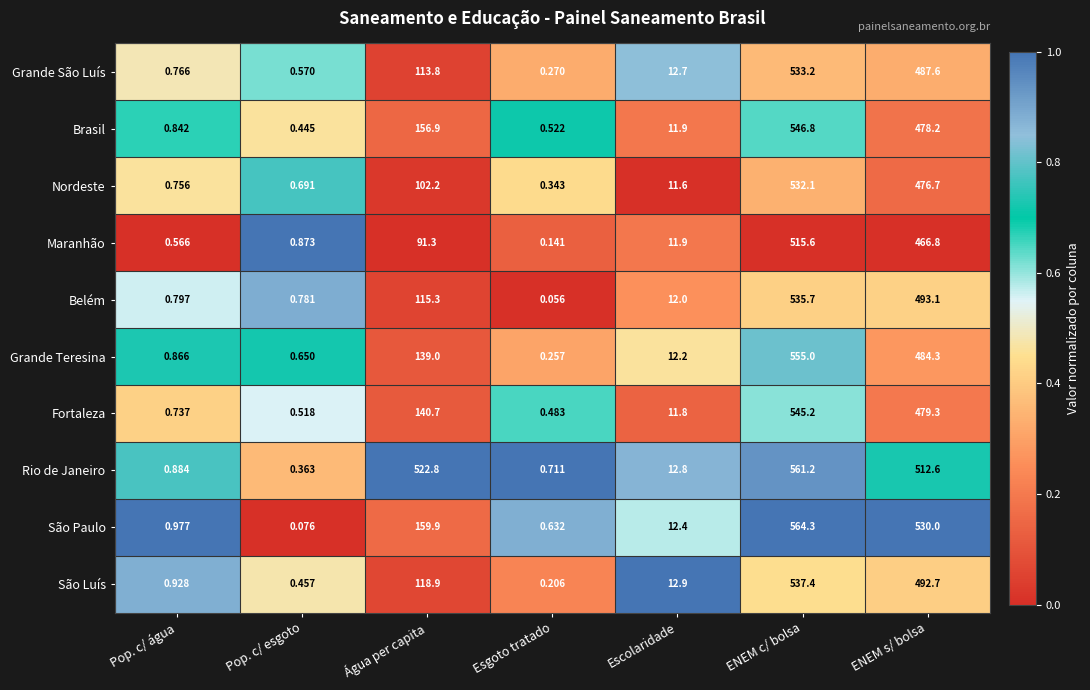

Rank the series at Pop. c/ esgoto from lowest to highest value.

São Paulo, Rio de Janeiro, Brasil, São Luís, Fortaleza, Grande São Luís, Grande Teresina, Nordeste, Belém, Maranhão